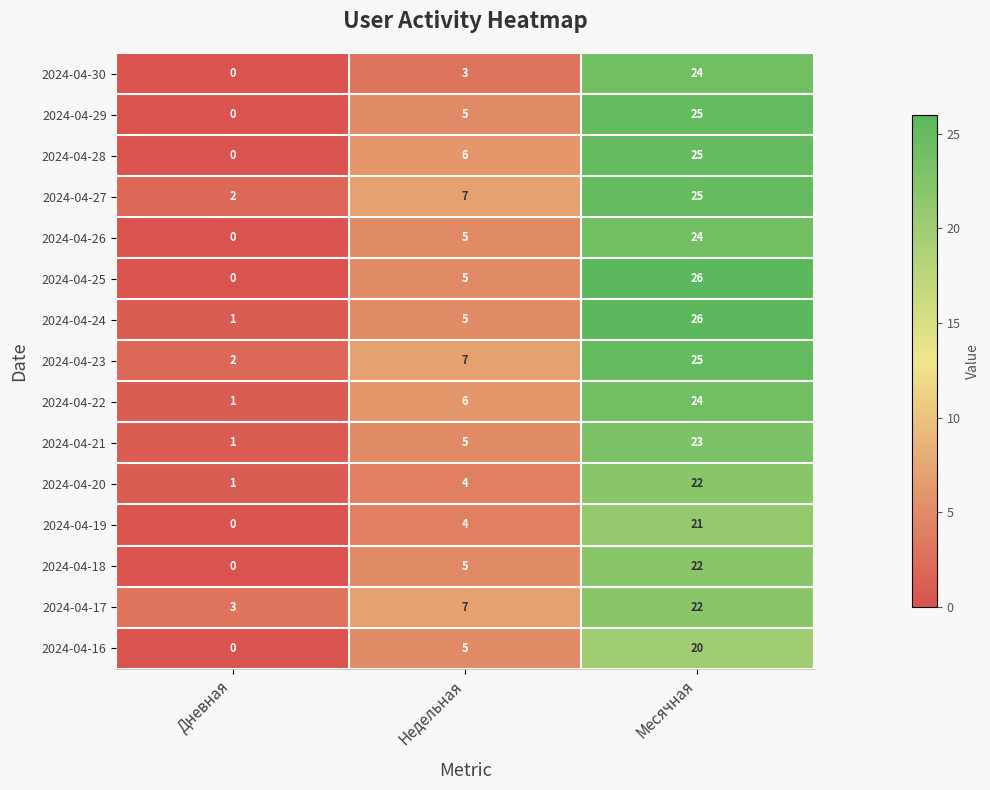

Which category has the highest value across all series?

Месячная